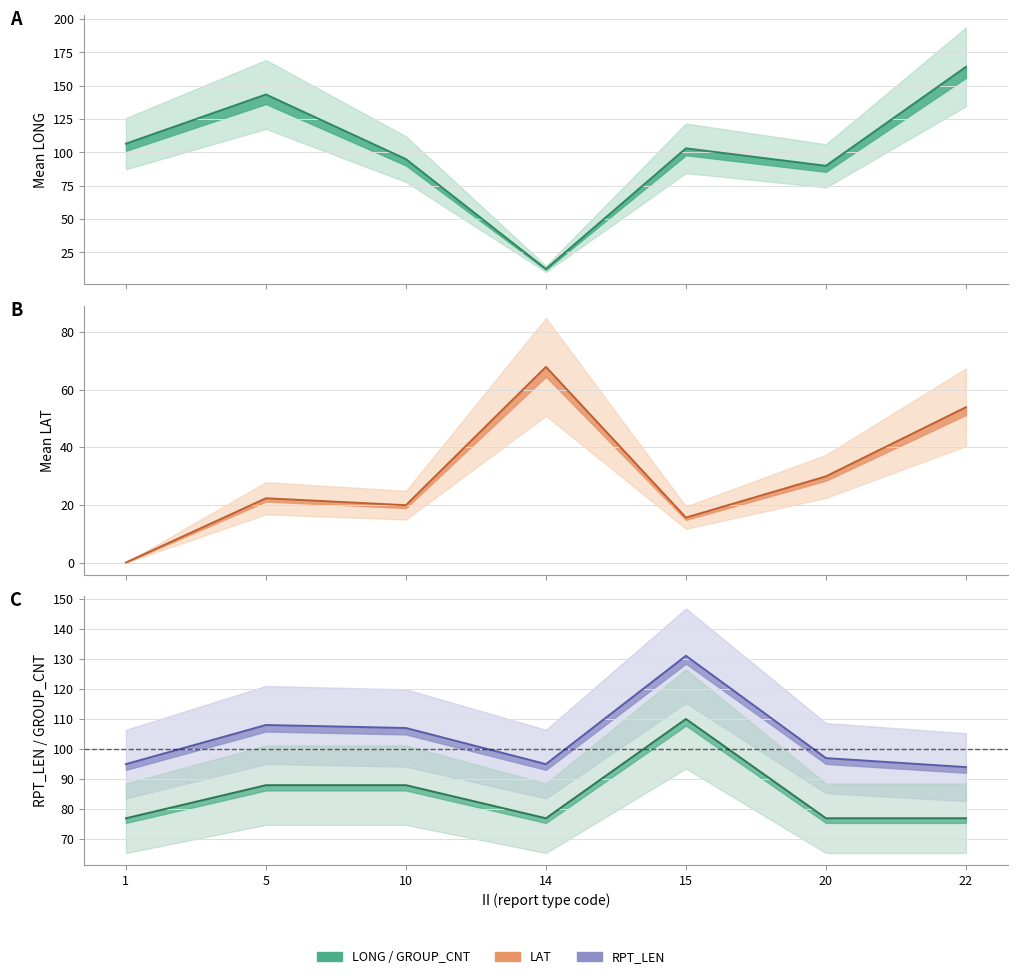

At which category does GROUP_CNT_mean reach its first local valley?

14